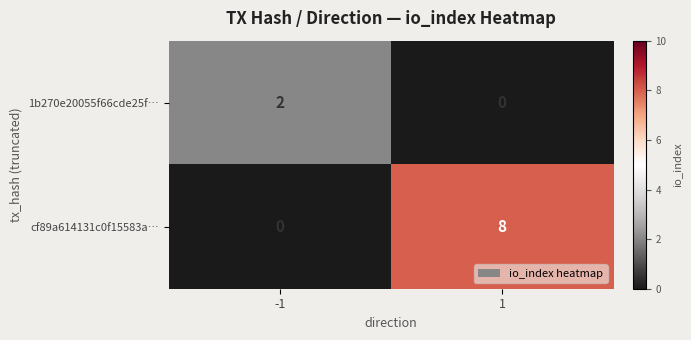

What is the sum of the cf89a614131c0f15583a… values at -1 and 1?

8